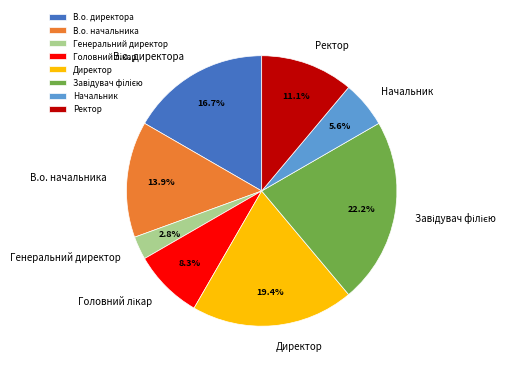

What portion of the pie excludes В.о. директора?

83.3%